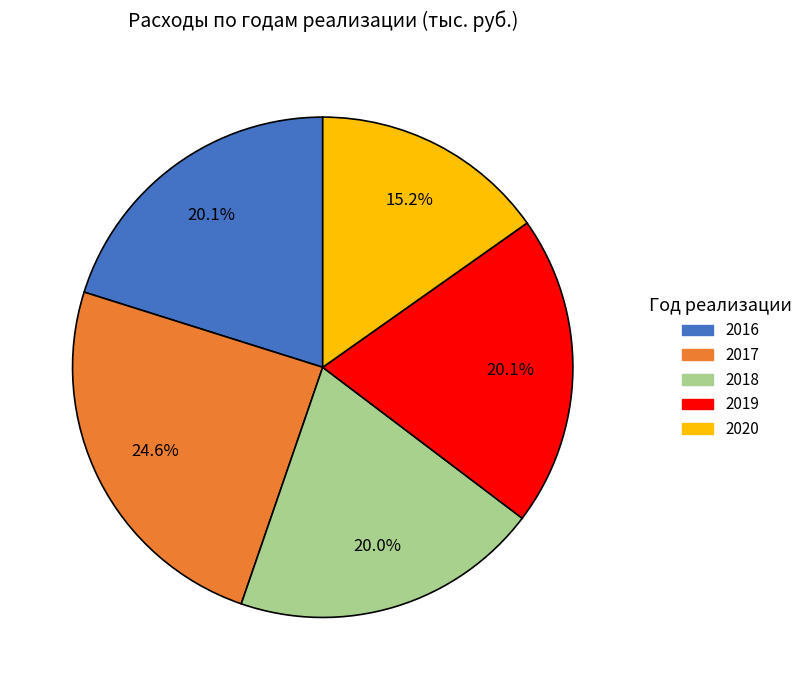

Does 2020 represent more than half of the total?

No